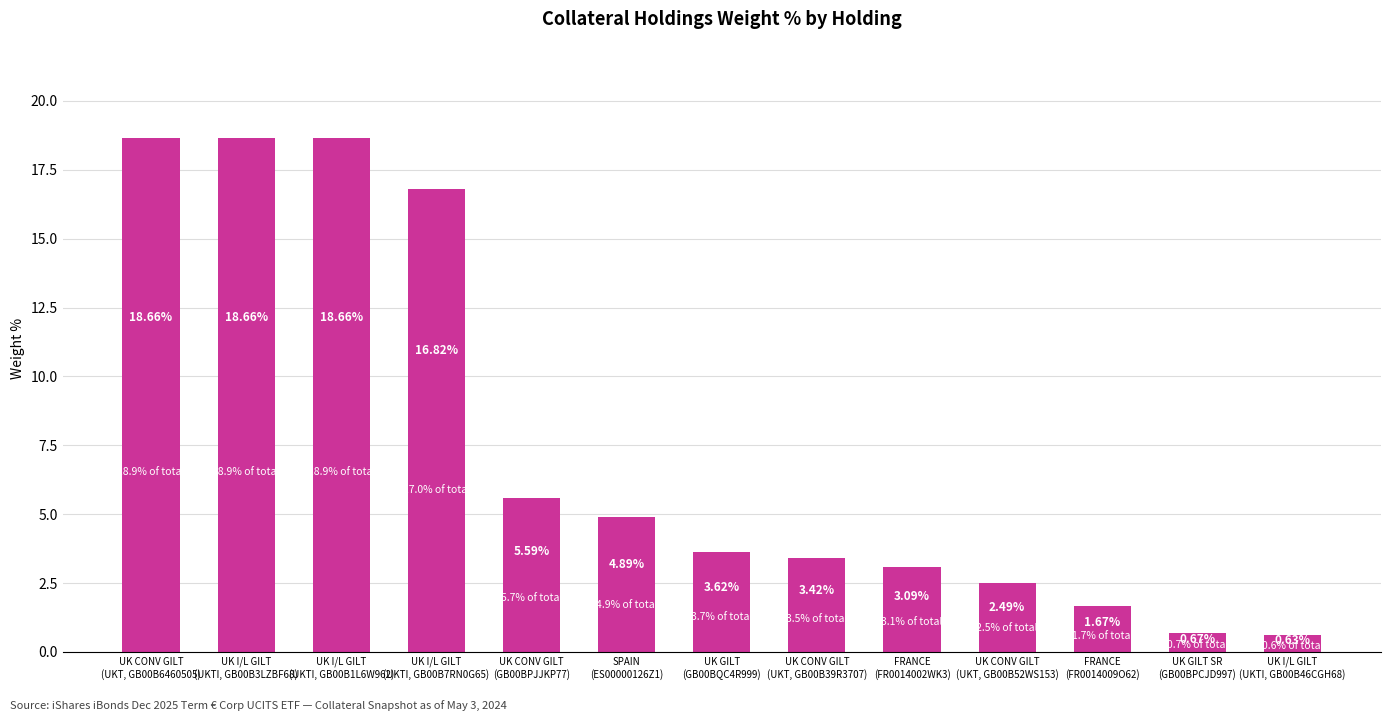

What is the difference between the maximum and minimum values?

18.0